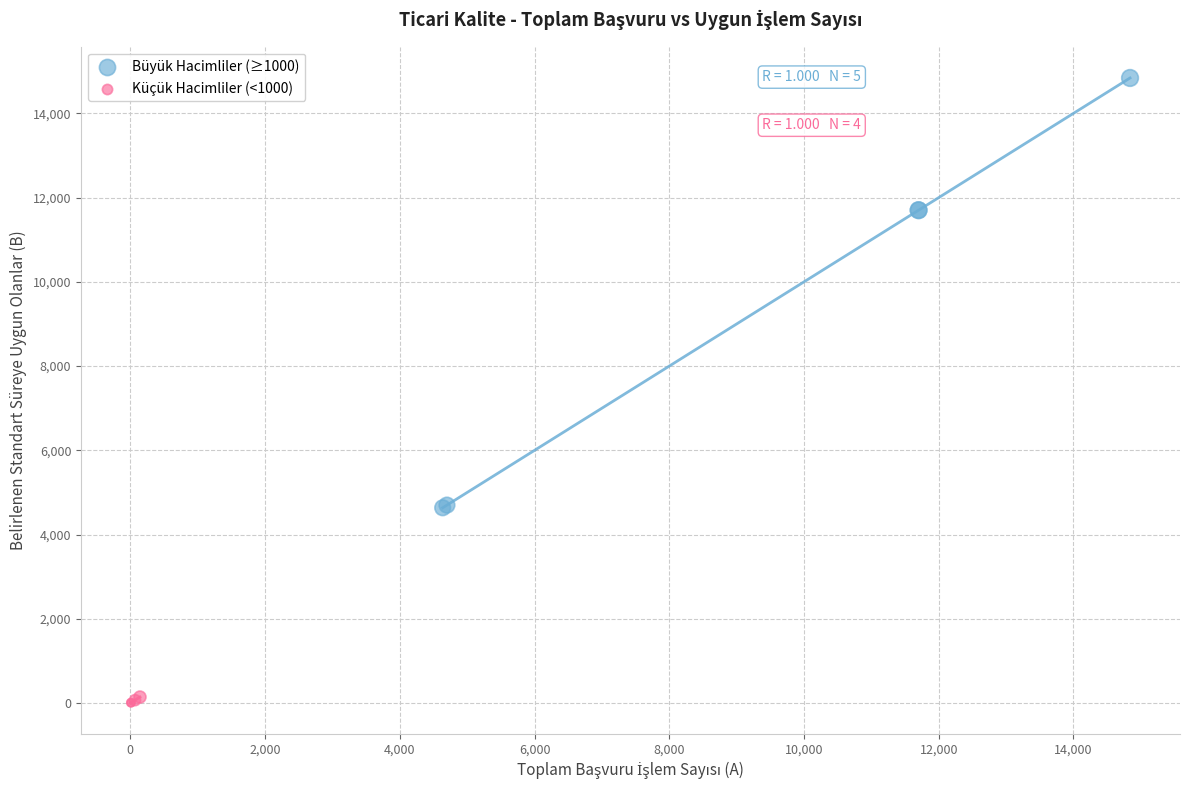

Which series has the largest Y range (max minus min)?

Büyük Hacimliler (≥1000)